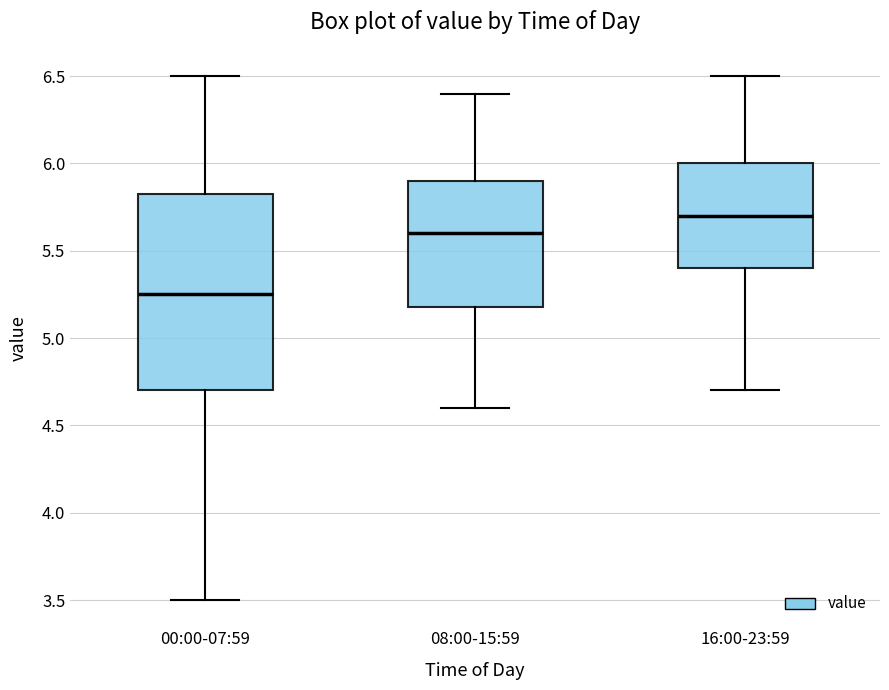

Reading left to right, read every box against the y-axis: the position of its median line, the range the box covers, and the ends of its whiskers. The values are not printed on the chart, so give them approximately, as read against the axis.

00:00-07:59: median 5.25, box 4.70 to 5.85, whiskers 3.50 to 6.50
08:00-15:59: median 5.60, box 5.20 to 5.90, whiskers 4.60 to 6.40
16:00-23:59: median 5.70, box 5.40 to 6.00, whiskers 4.70 to 6.50